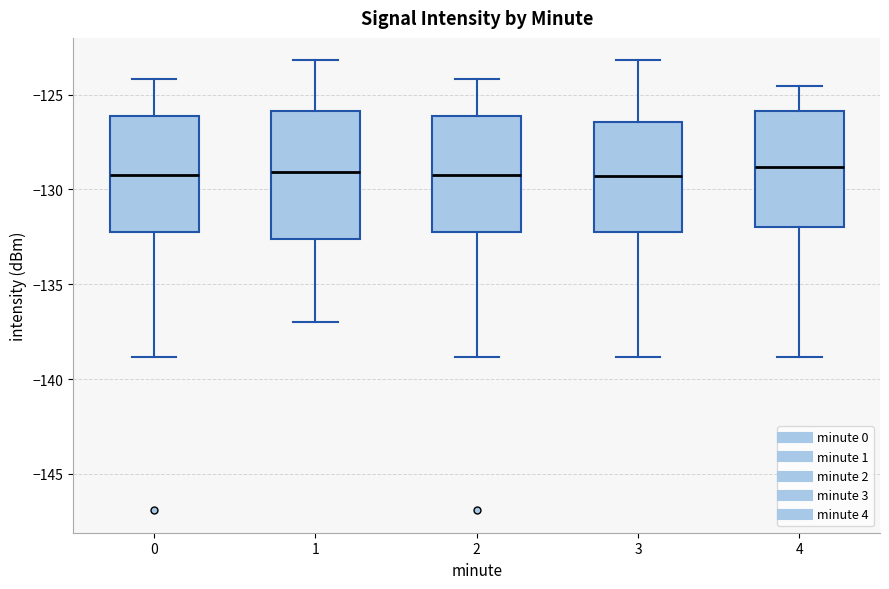

Reading left to right, read every box against the y-axis: the position of its median line, the range the box covers, and the ends of its whiskers. The values are not printed on the chart, so give them approximately, as read against the axis.

0: median -129.0, box -132.5 to -126.0, whiskers -139.0 to -124.0
1: median -129.0, box -132.5 to -126.0, whiskers -137.0 to -123.0
2: median -129.0, box -132.5 to -126.0, whiskers -139.0 to -124.0
3: median -129.5, box -132.5 to -126.5, whiskers -139.0 to -123.0
4: median -129.0, box -132.0 to -126.0, whiskers -139.0 to -124.5